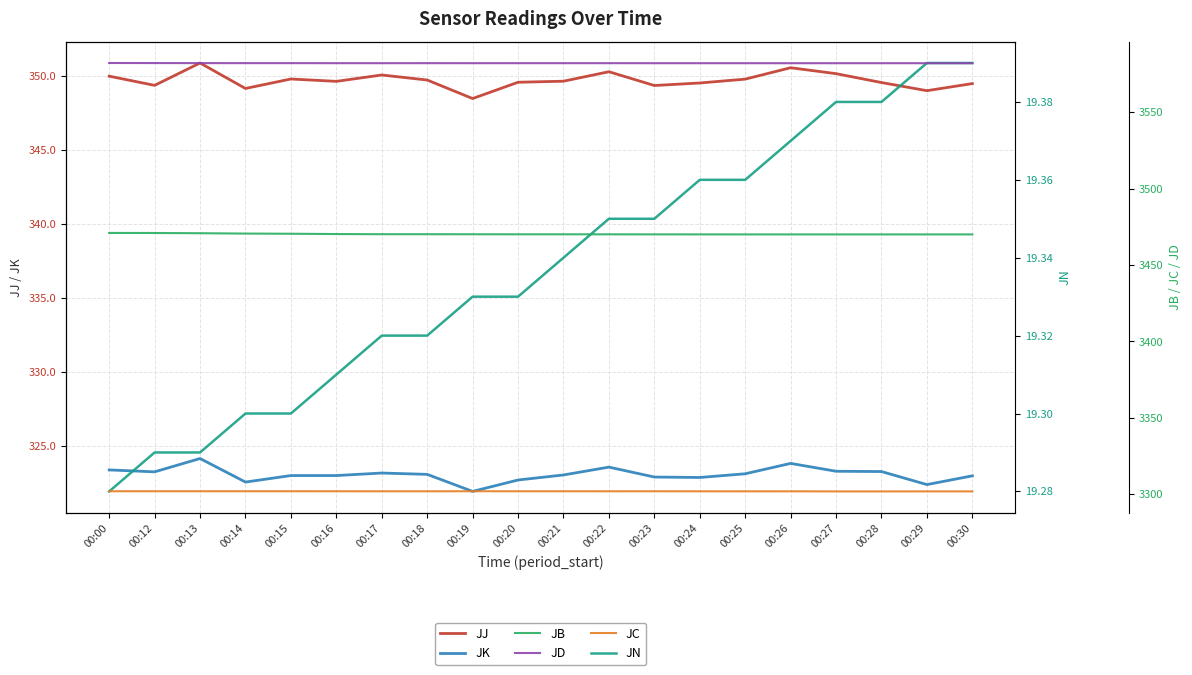

What is the total value across all series at 00:22?

11047.3